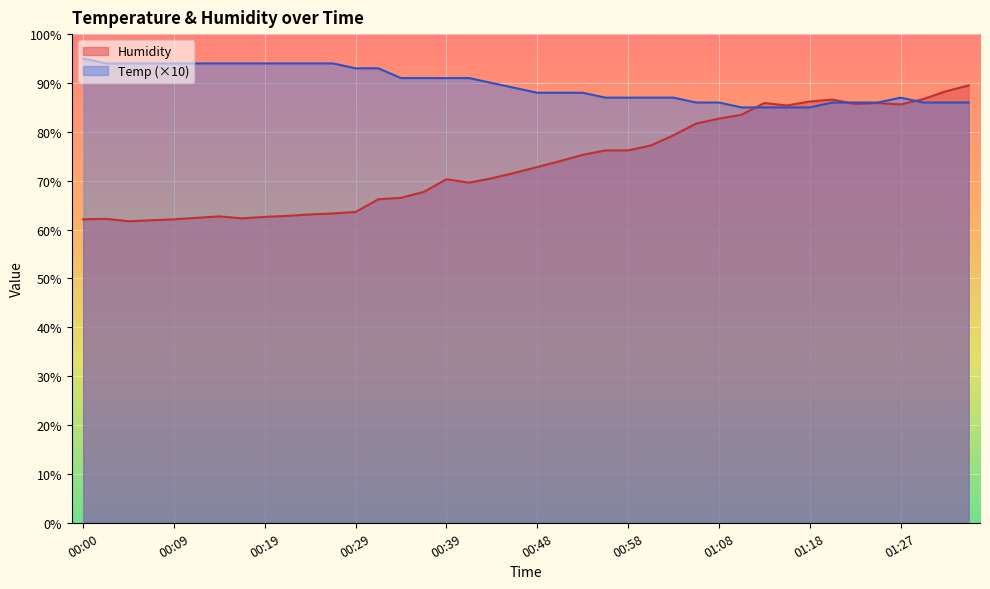

What is the minimum value shown in the chart?

61.7